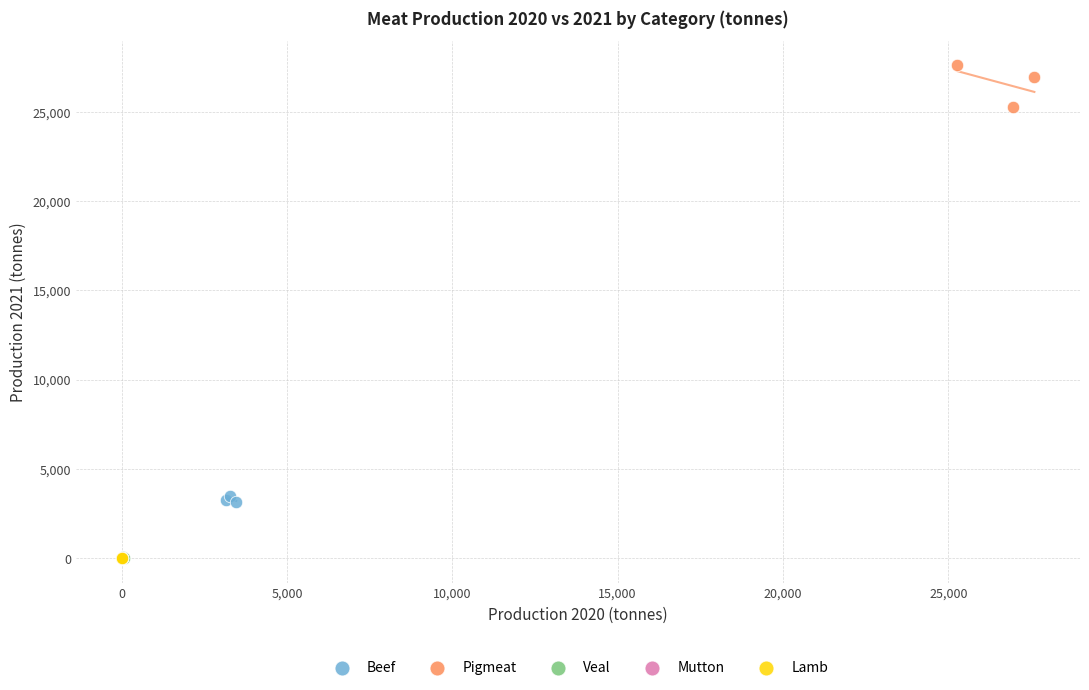

What are all the series names shown in the legend?

Beef, Pigmeat, Veal, Mutton, Lamb